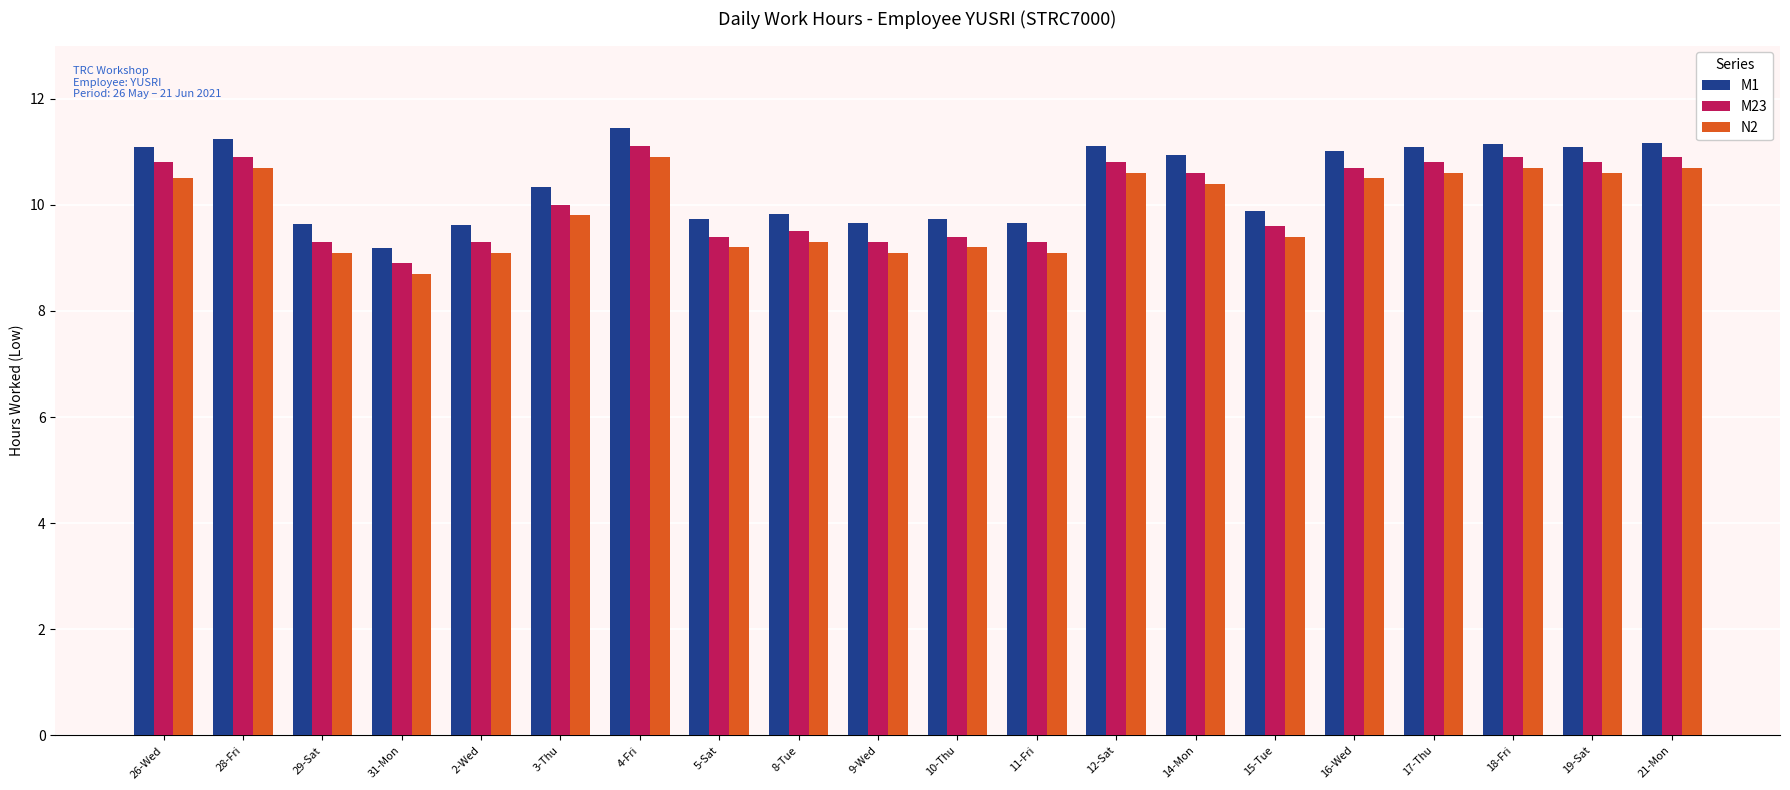

How many values in the N2 series exceed 10?

10